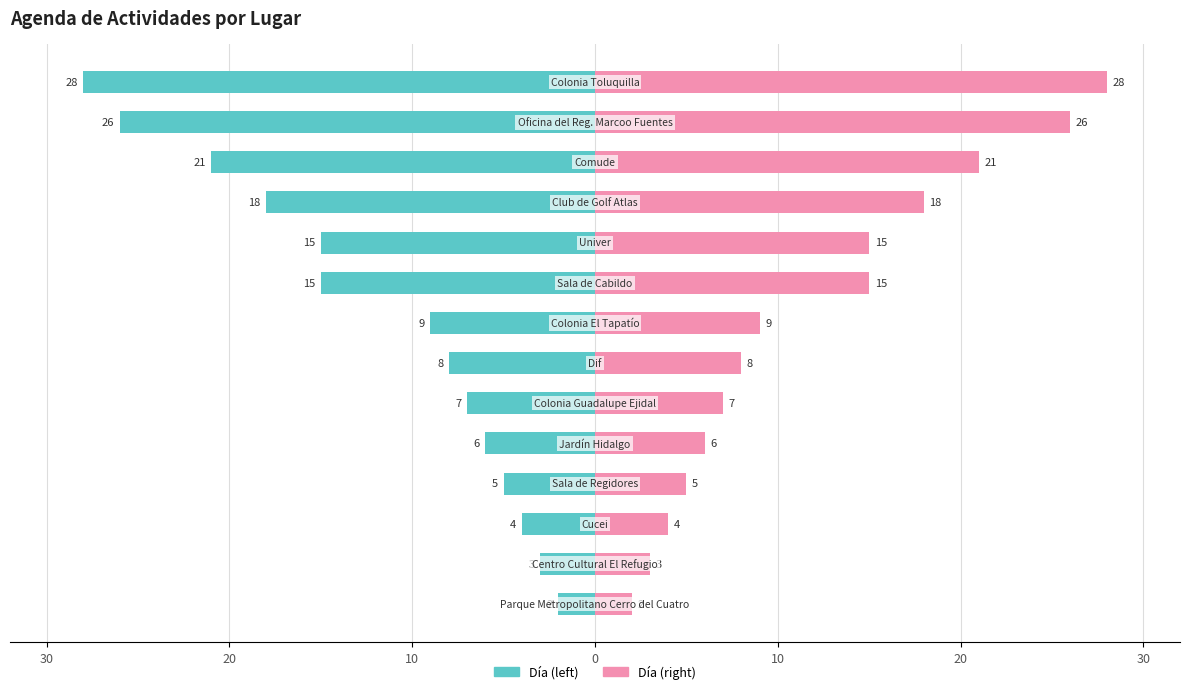

How many data points in Día (left) are less than -8?

7